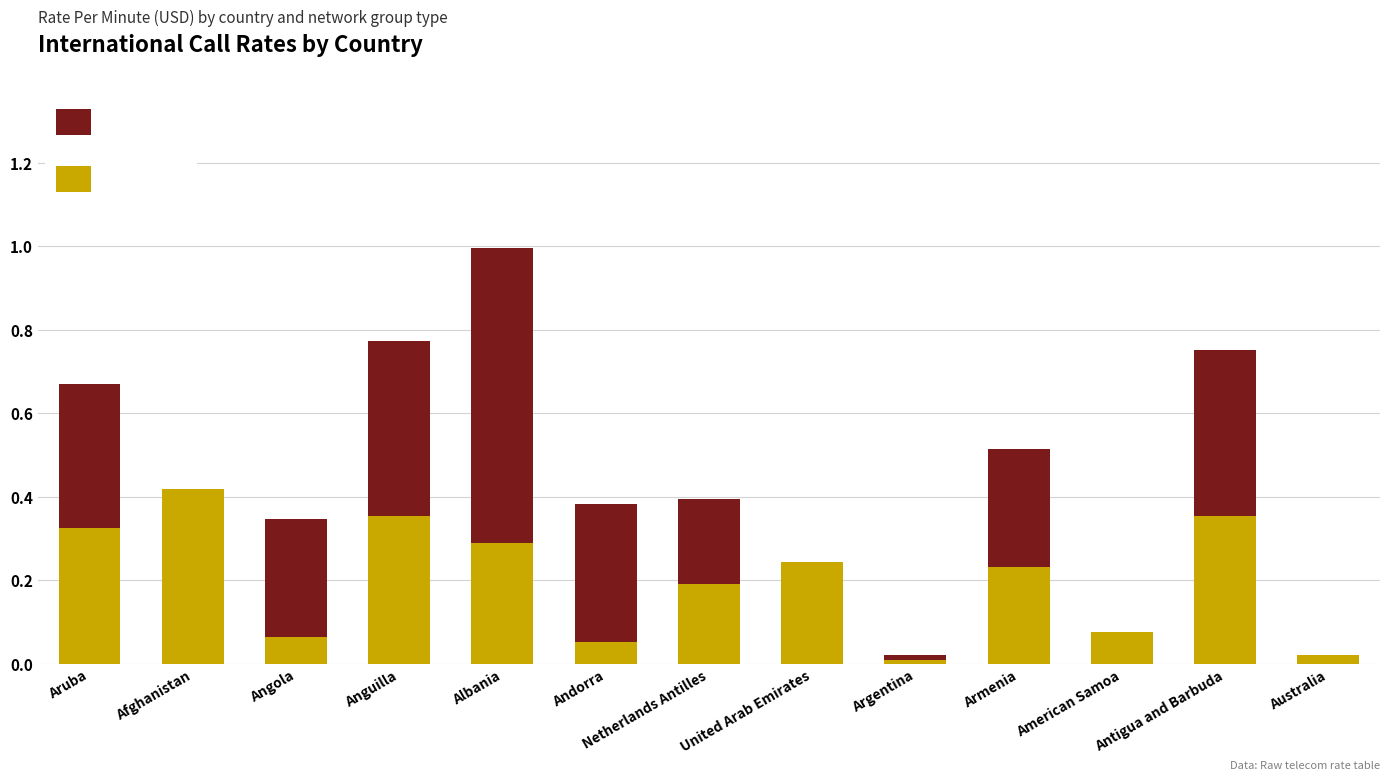

Is it true that Combustion Counted in USA equals 0.4 at Afghanistan?

True